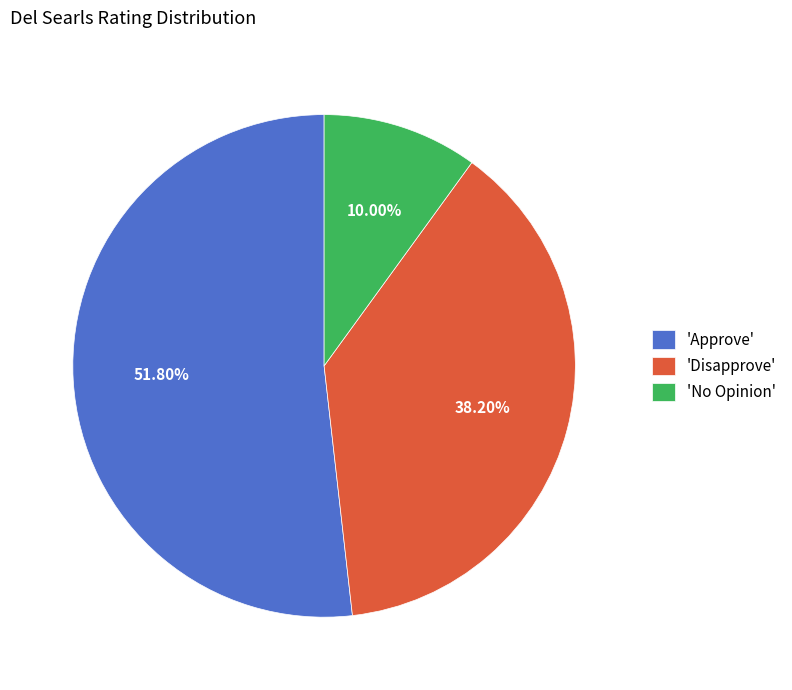

To the nearest percent, what is the difference between the largest and smallest slice percentages?

42%